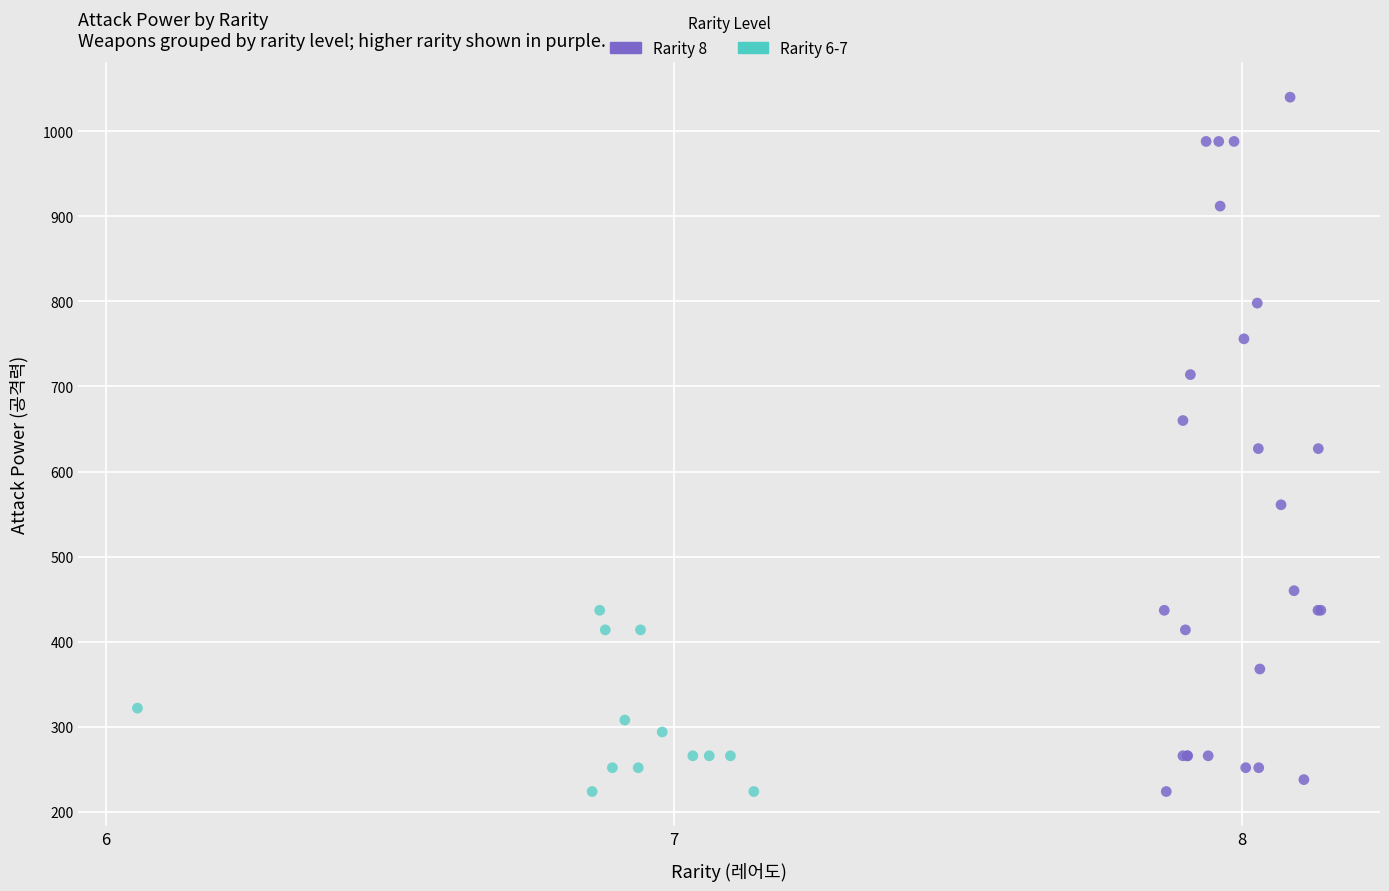

Which series has the largest Y range (max minus min)?

Rarity 8